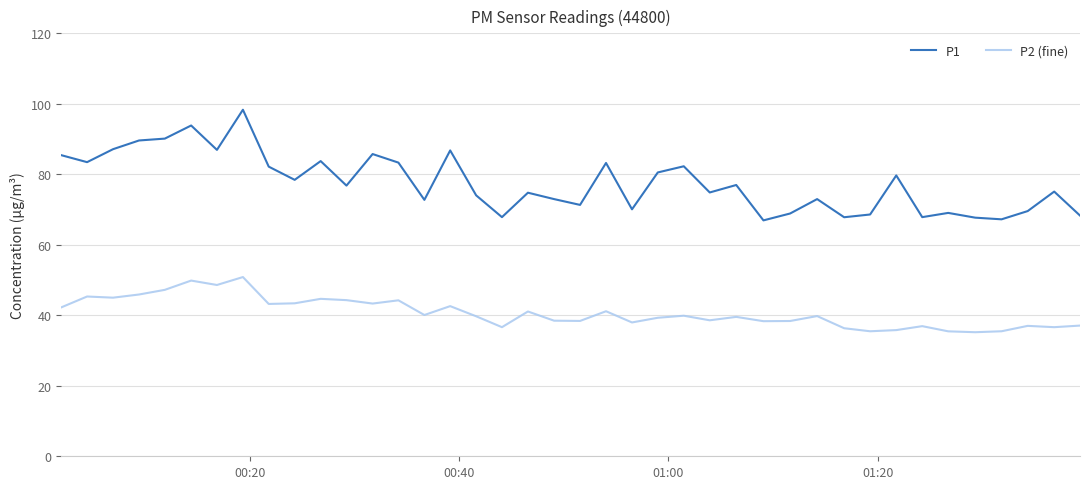

Which series has the largest total across all categories?

P1